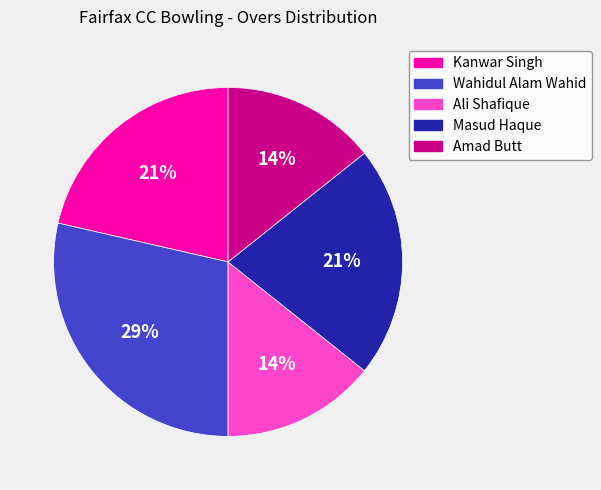

What is the ratio of the value at Ali Shafique to the value at Wahidul Alam Wahid?

0.5